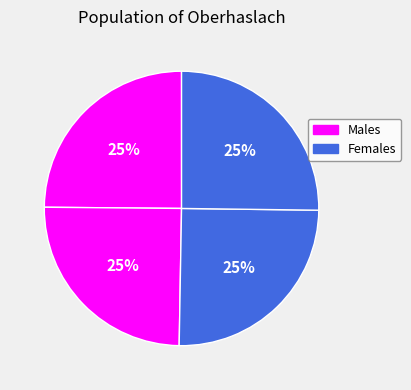

How many slices are in this pie chart?

4